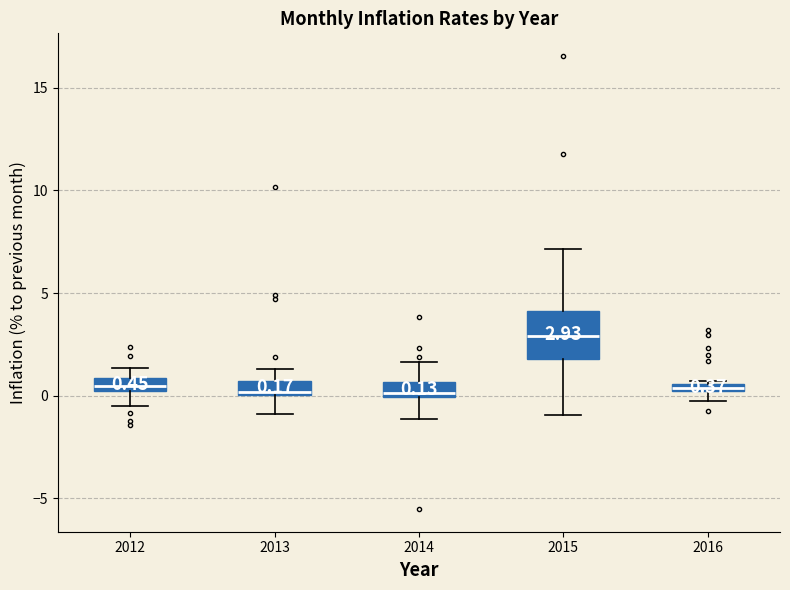

Which box is the tallest, from its lower edge to its upper edge?

2015